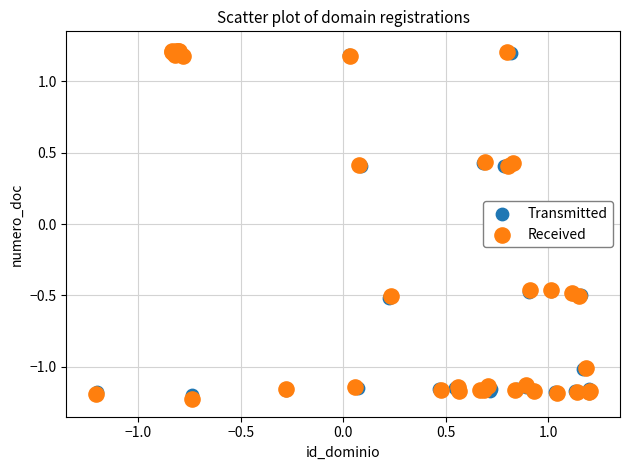

Which series has the widest spread of Y values?

Received